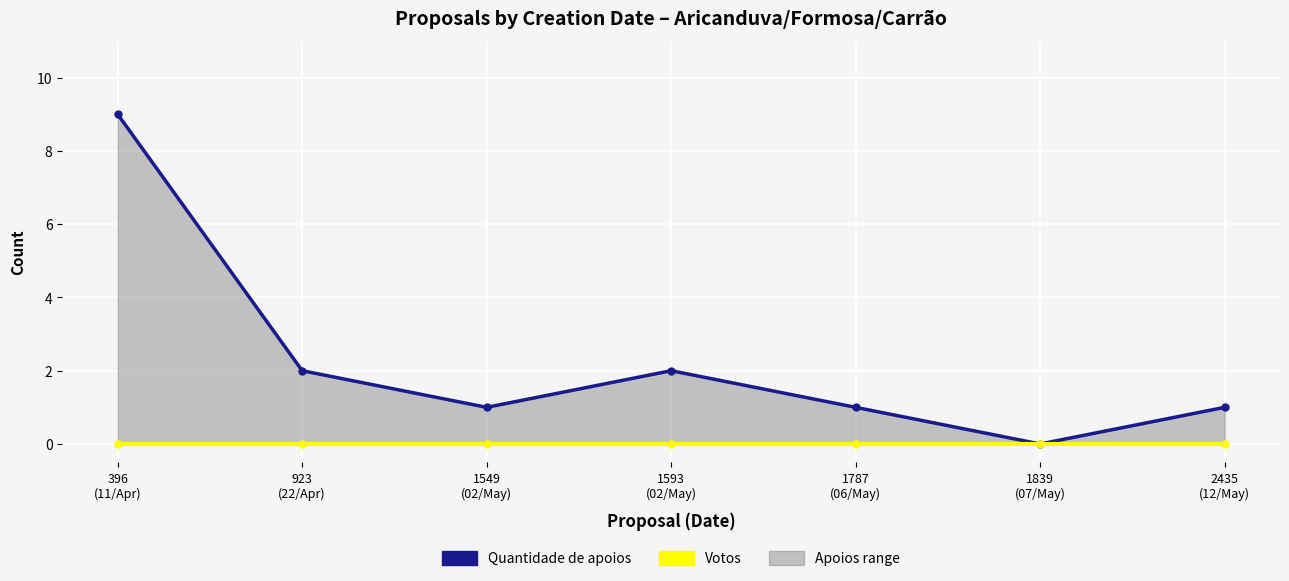

List the labels in order of Votos value, largest first.

396
(11/Apr), 923
(22/Apr), 1549
(02/May), 1593
(02/May), 1787
(06/May), 1839
(07/May), 2435
(12/May)